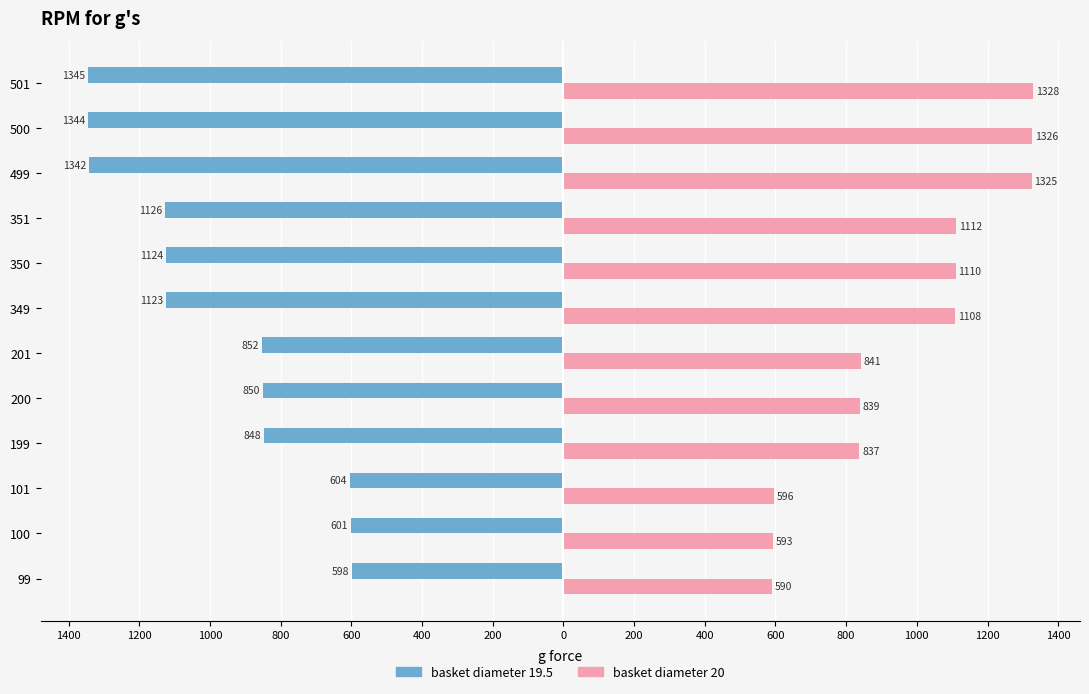

What are all the series names shown in the legend?

basket diameter 19.5, basket diameter 20